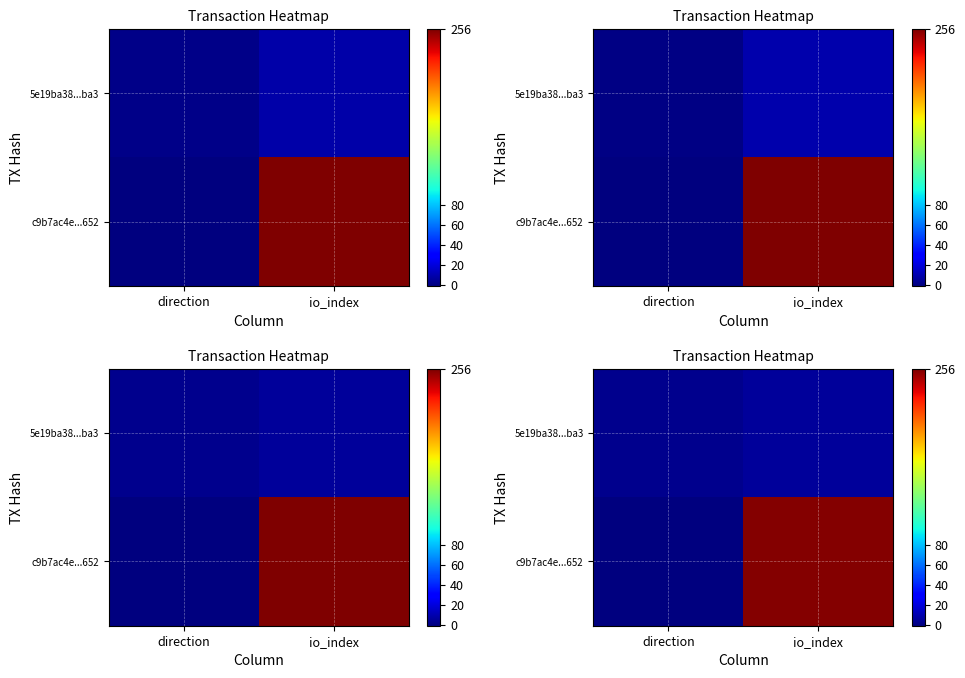

Between direction and io_index, which is larger?

io_index